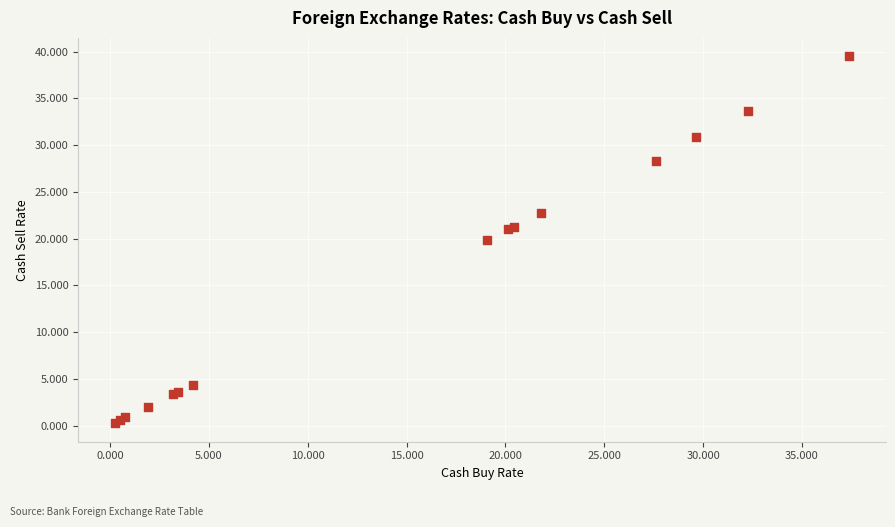

What Y value in the scatter plot is closest to 19?

19.9